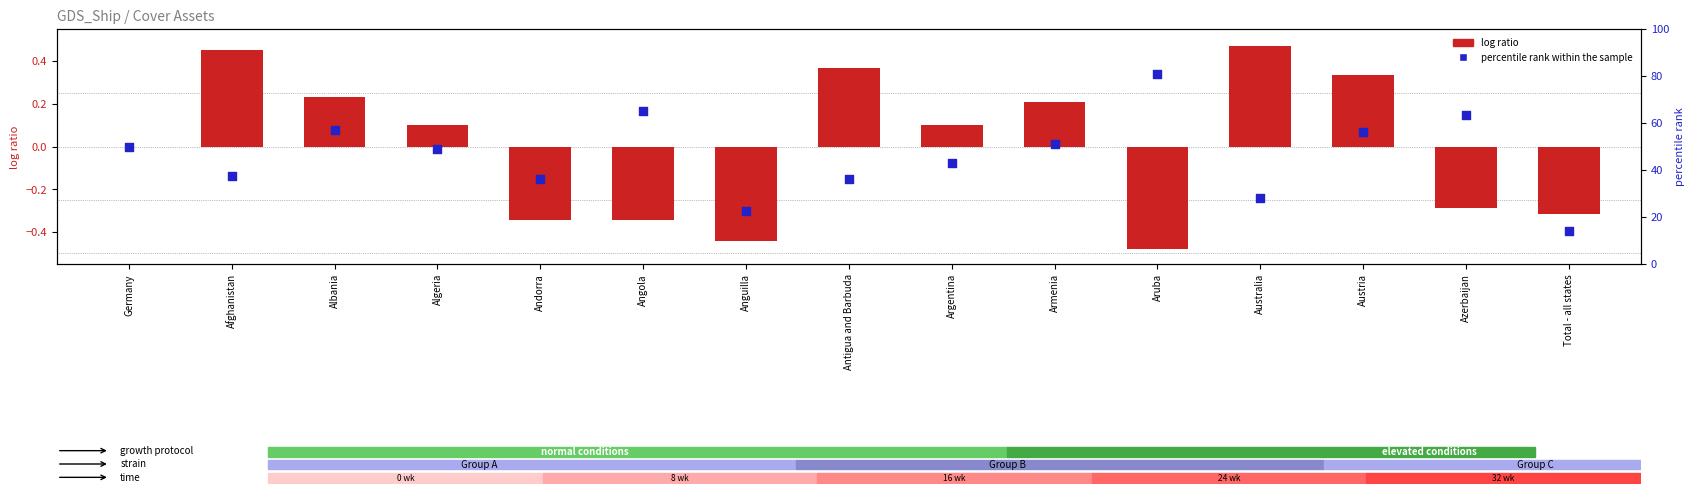

Is the value of Sea-going vessels (log ratio) at Austria greater than the value of Inland waterway vessels (percentile rank) at Algeria?

No